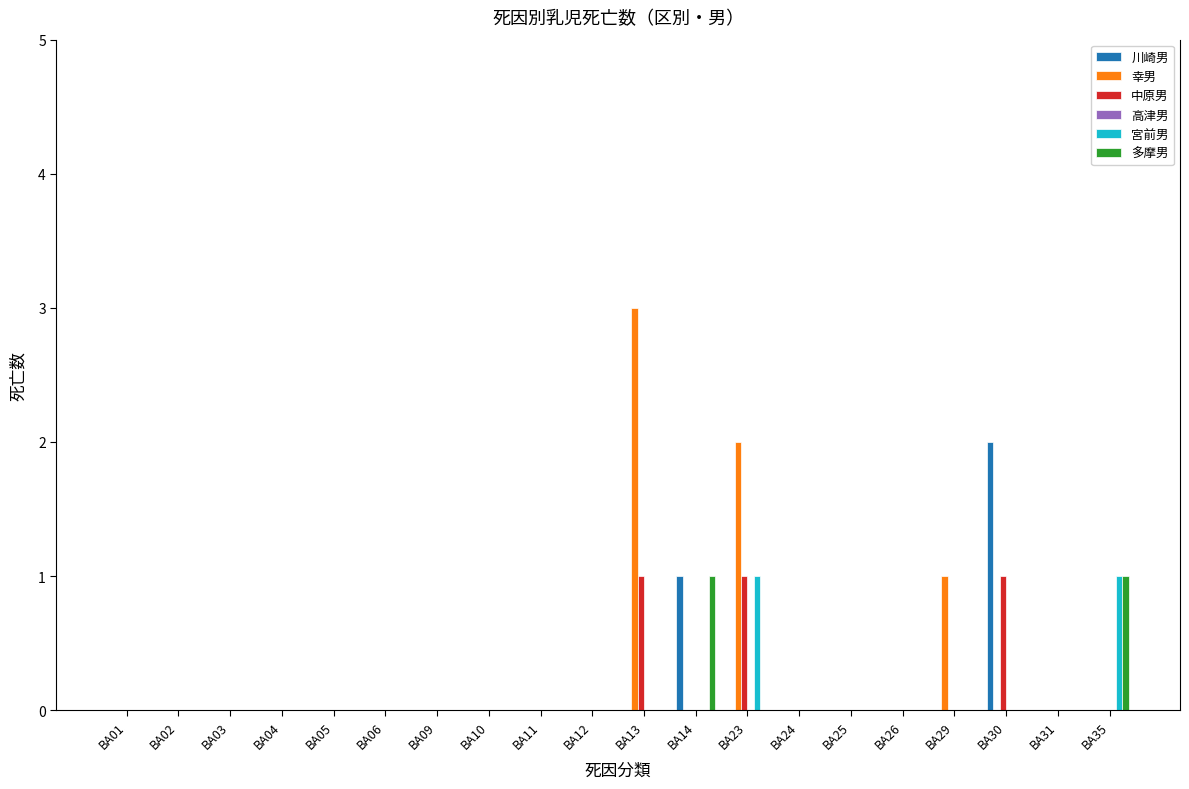

The value of 幸男 at BA25 is -2. True or false?

False